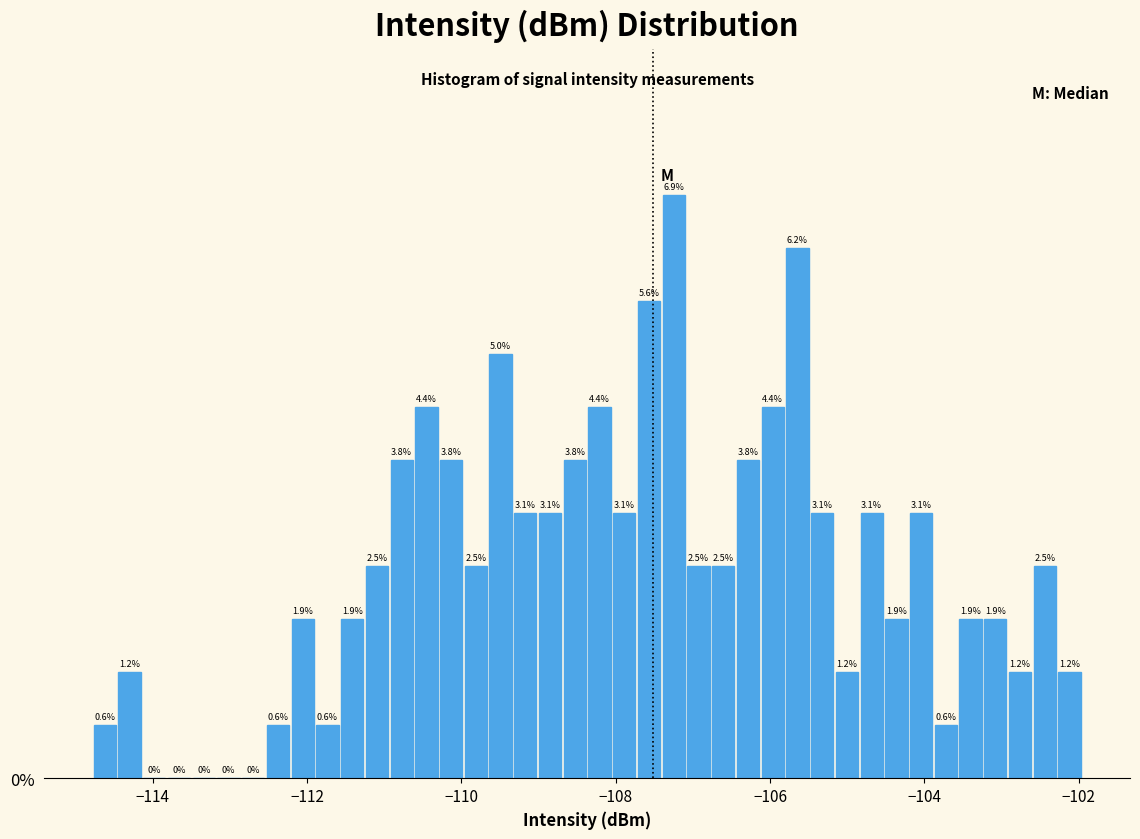

Read against the x-axis, roughly where is the centre of the tallest bar?

-107.2